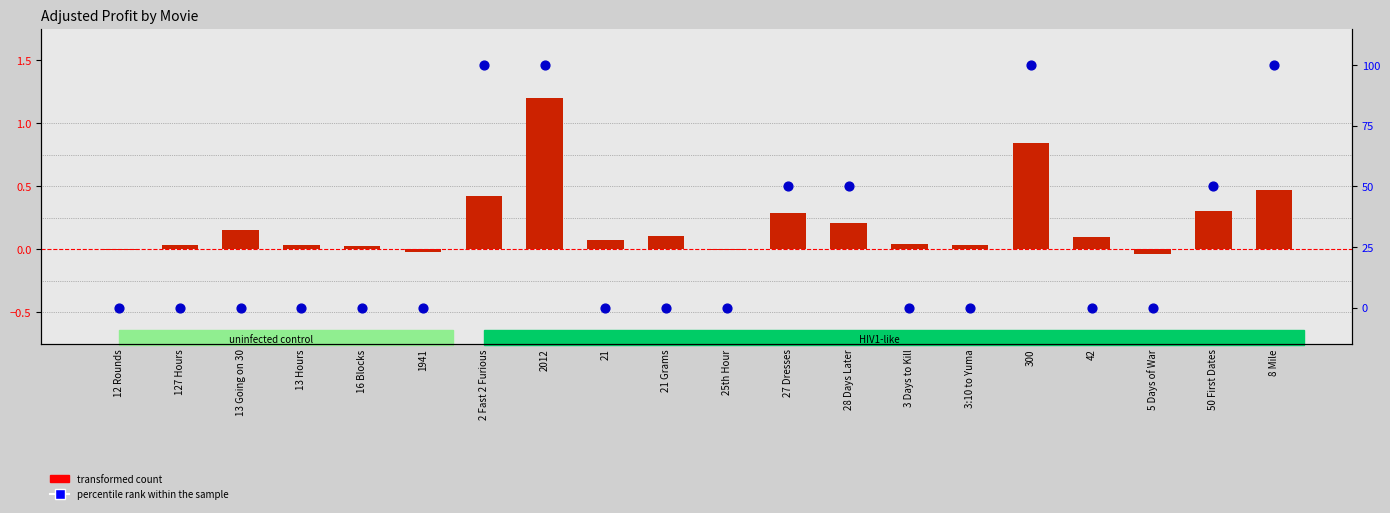

Which series contains the highest Y value?

percentile rank within the sample